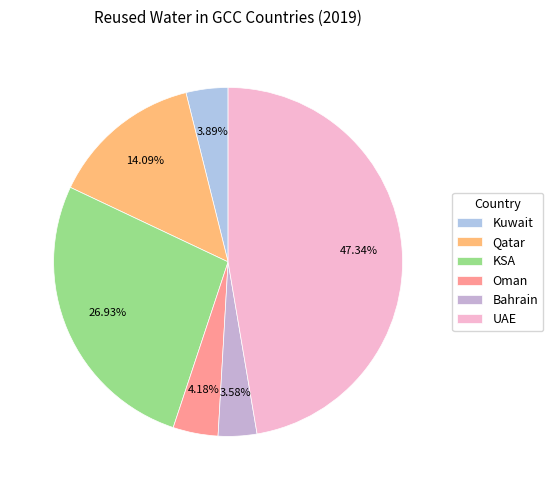

Rank the categories by value from lowest to highest.

Bahrain, Kuwait, Oman, Qatar, KSA, UAE